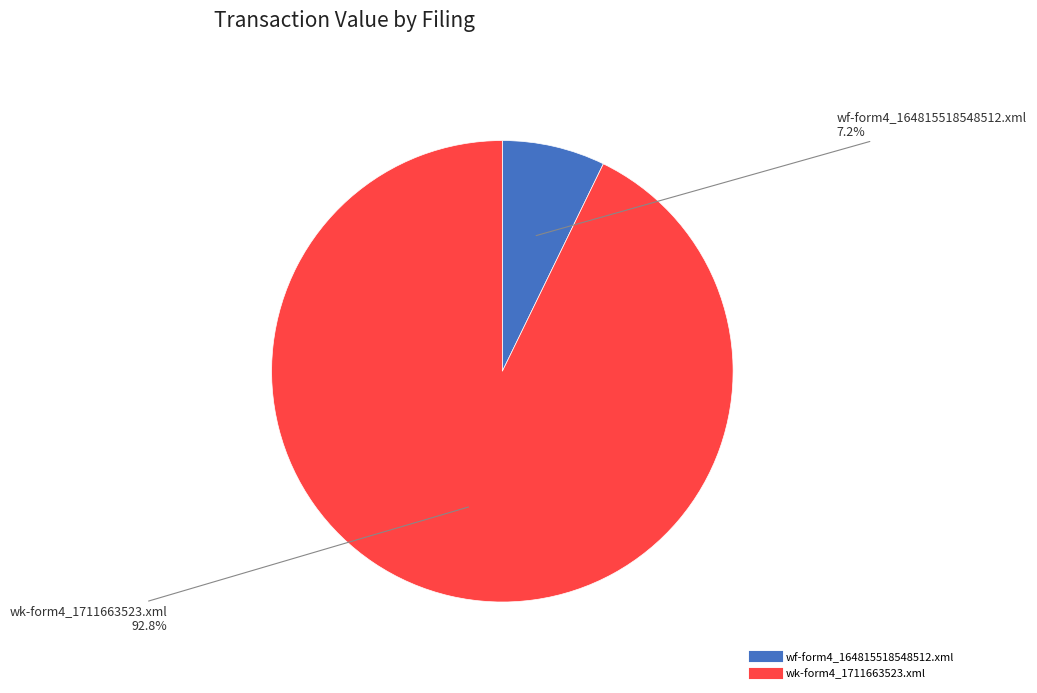

Does any single category account for the majority?

Yes